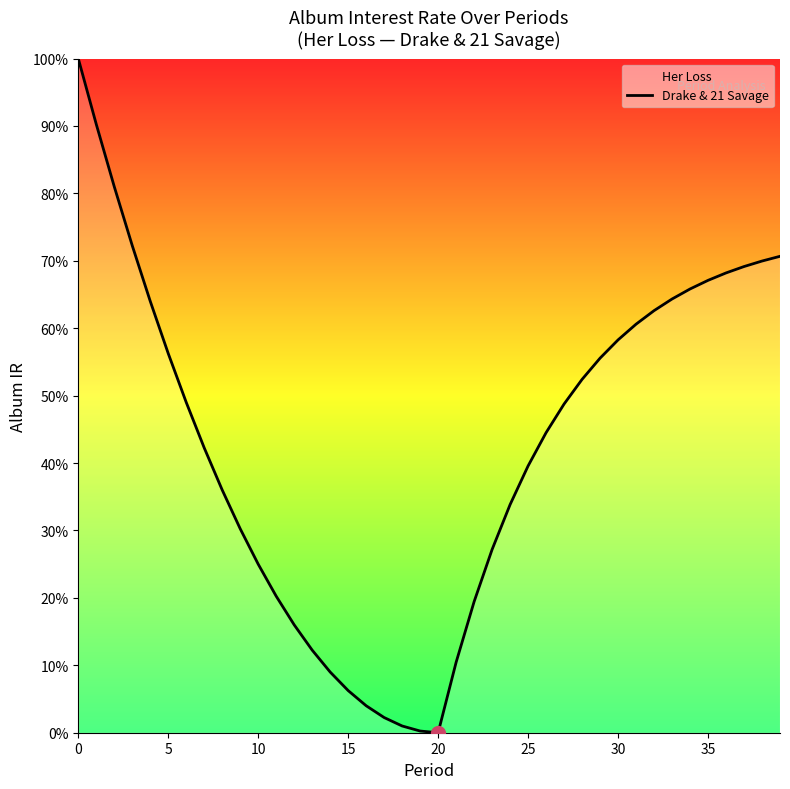

What is the greatest value displayed?

100.0